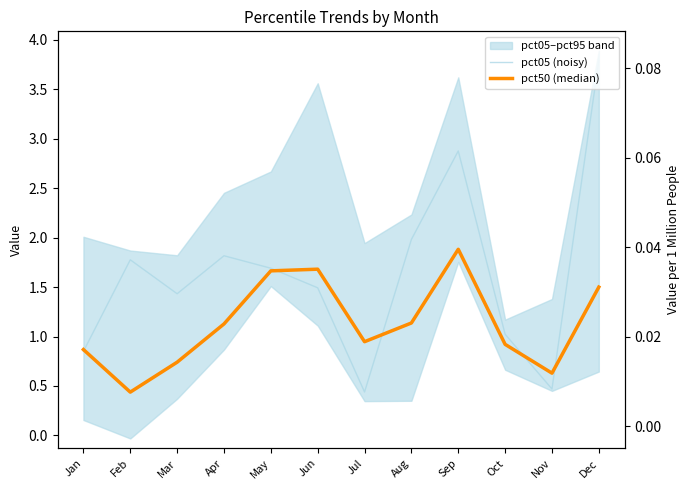

What is the value of the pct50 (median) point at the 4th from the left?

1.1